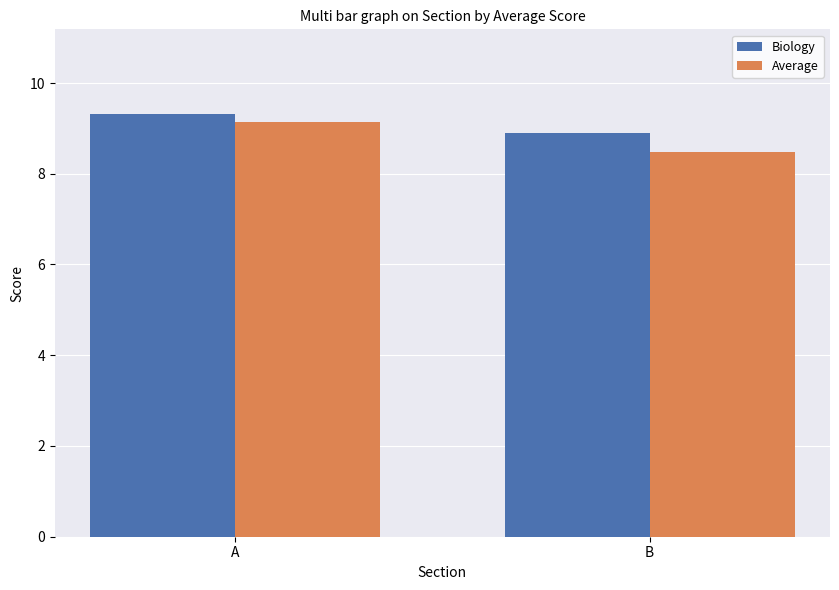

Does the chart contain stacked bars?

No